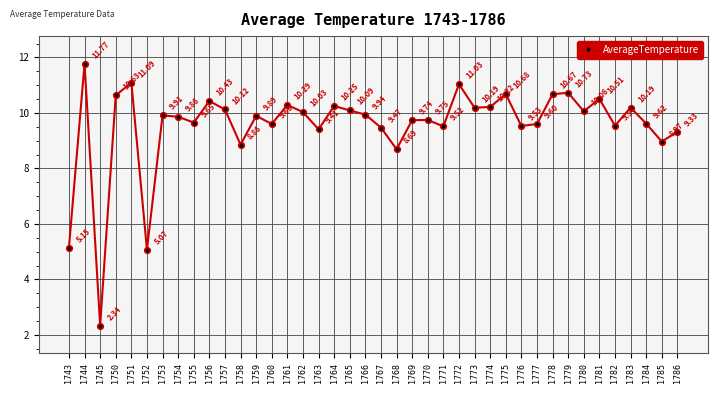

The chart shows a value of 10.7 at 1775. True or false?

True